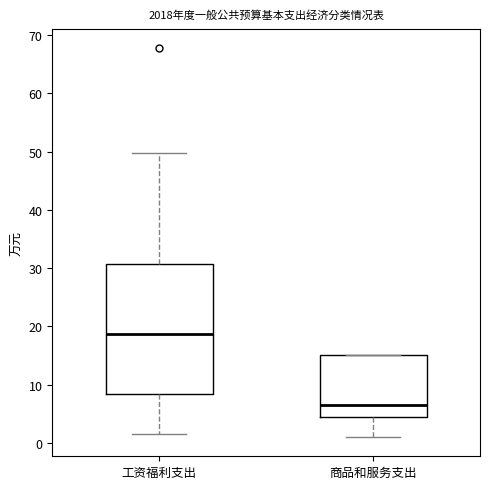

Which box has the lowest median line?

商品和服务支出